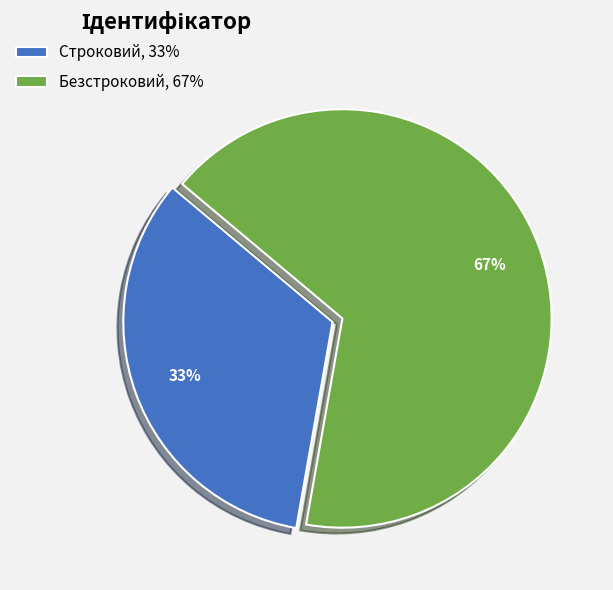

To the nearest percent, what is the average slice percentage?

50%